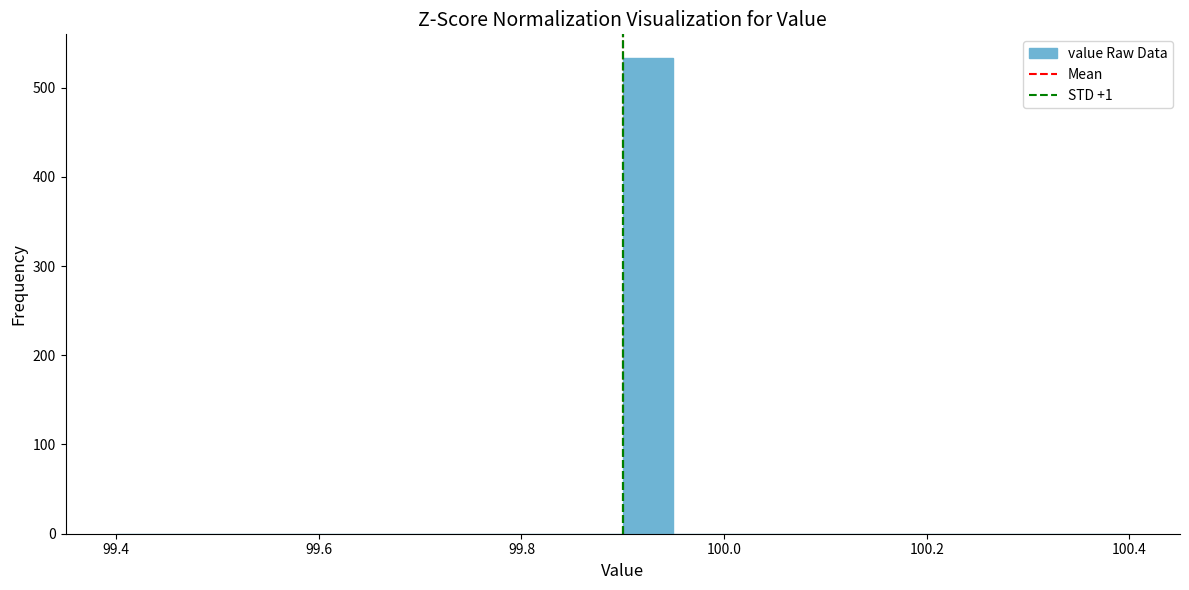

Around what value on the x-axis is the tallest bar? Give the approximate position of its centre, as read against the axis.

99.92